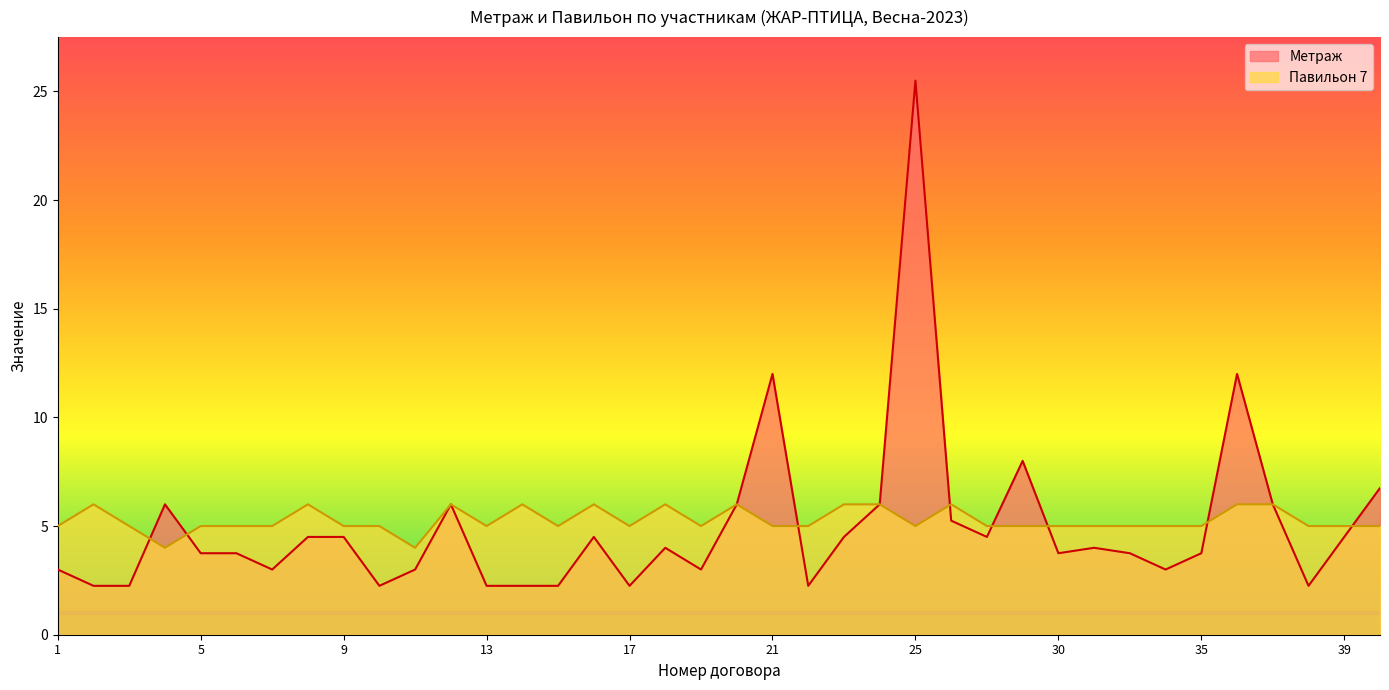

Reading left to right, transcribe all the data shown in this chart.

Метраж: 1=3.0	2=2.2	3=2.2	4=6.0	5=3.8	6=3.8	7=3.0	8=4.5	9=4.5	10=2.2	11=3.0	12=6.0	13=2.2	14=2.2	15=2.2	16=4.5	17=2.2	18=4.0	19=3.0	20=6.0	21=12.0	22=2.2	23=4.5	24=6.0	25=25.5	26=5.2	27=4.5	28=8.0	30=3.8	31=4.0	33=3.8	34=3.0	35=3.8	36=12.0	37=6.0	38=2.2	39=4.5	40=6.8
Павильон 7: 1=5.0	2=6.0	3=5.0	4=4.0	5=5.0	6=5.0	7=5.0	8=6.0	9=5.0	10=5.0	11=4.0	12=6.0	13=5.0	14=6.0	15=5.0	16=6.0	17=5.0	18=6.0	19=5.0	20=6.0	21=5.0	22=5.0	23=6.0	24=6.0	25=5.0	26=6.0	27=5.0	28=5.0	30=5.0	31=5.0	33=5.0	34=5.0	35=5.0	36=6.0	37=6.0	38=5.0	39=5.0	40=5.0